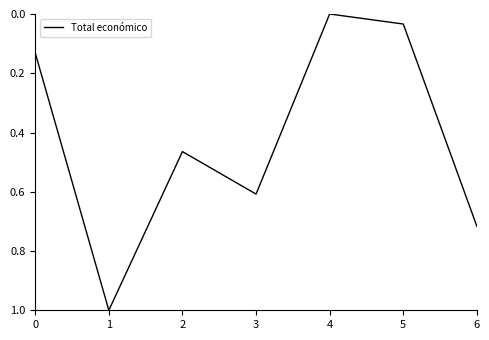

What is the sum of all values?

3.0